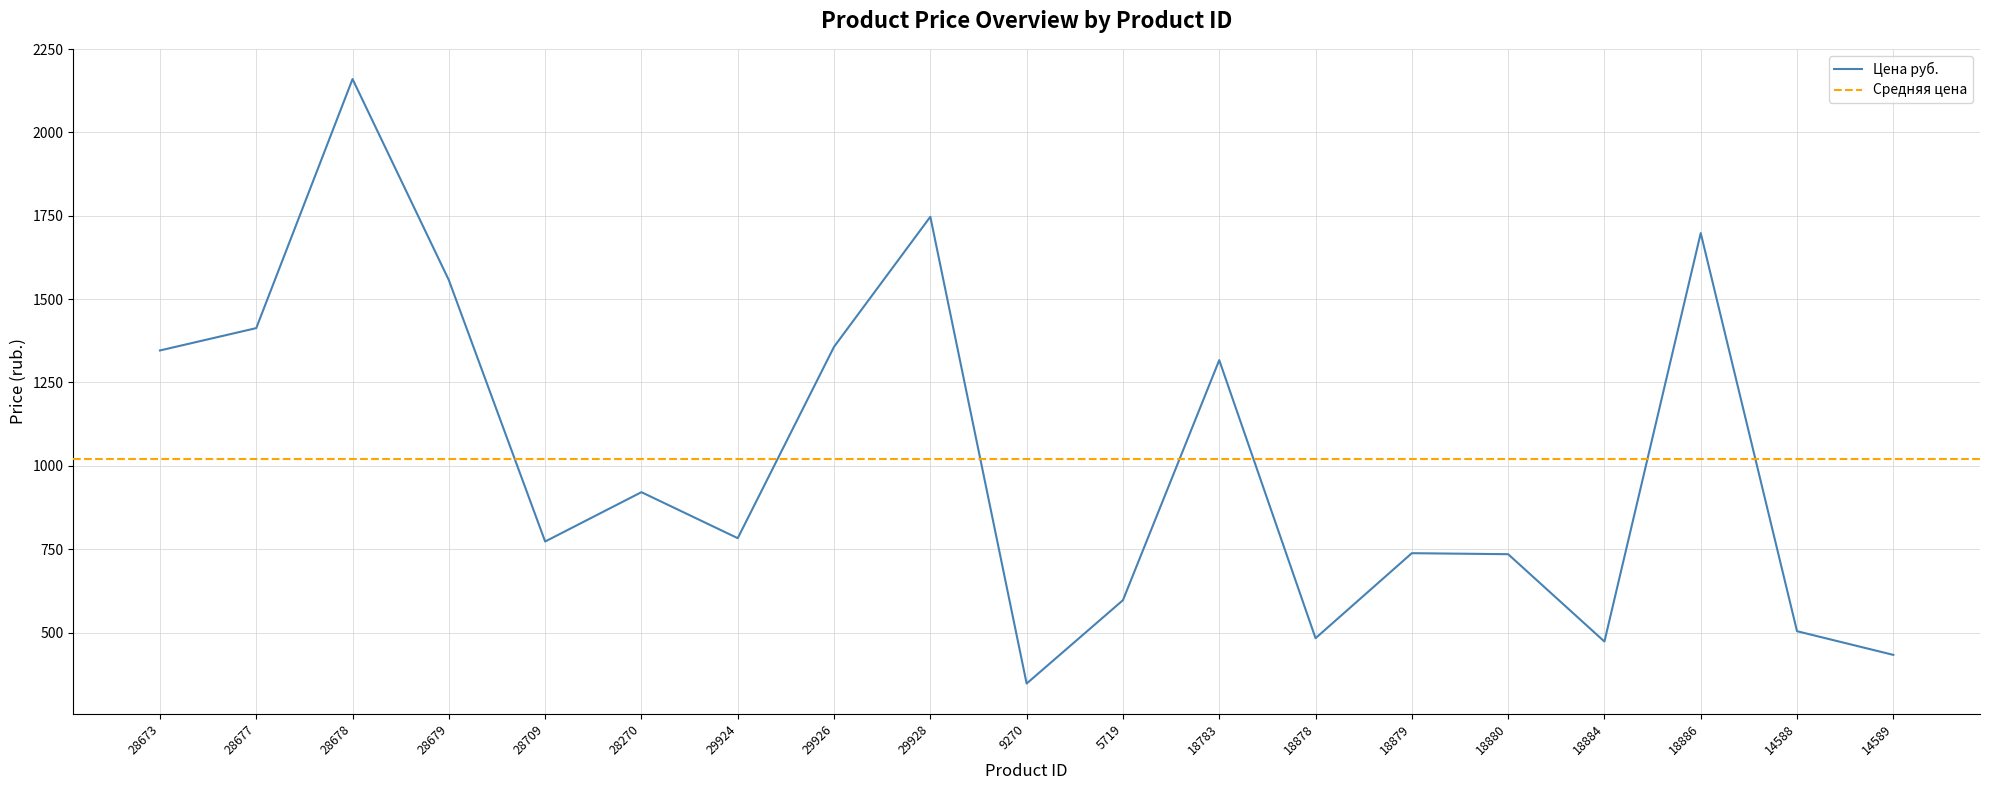

What is the average value?

1020